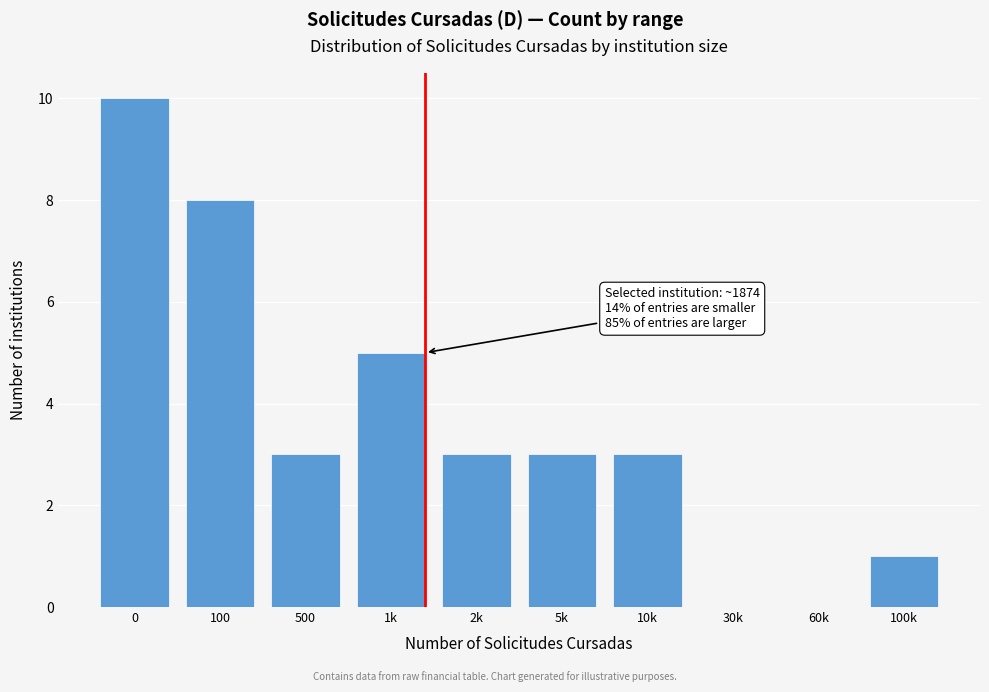

Reading left to right, list all the values displayed in this chart.

0=10	100=8	500=3	1k=5	2k=3	5k=3	10k=3	30k=0	60k=0	100k=1